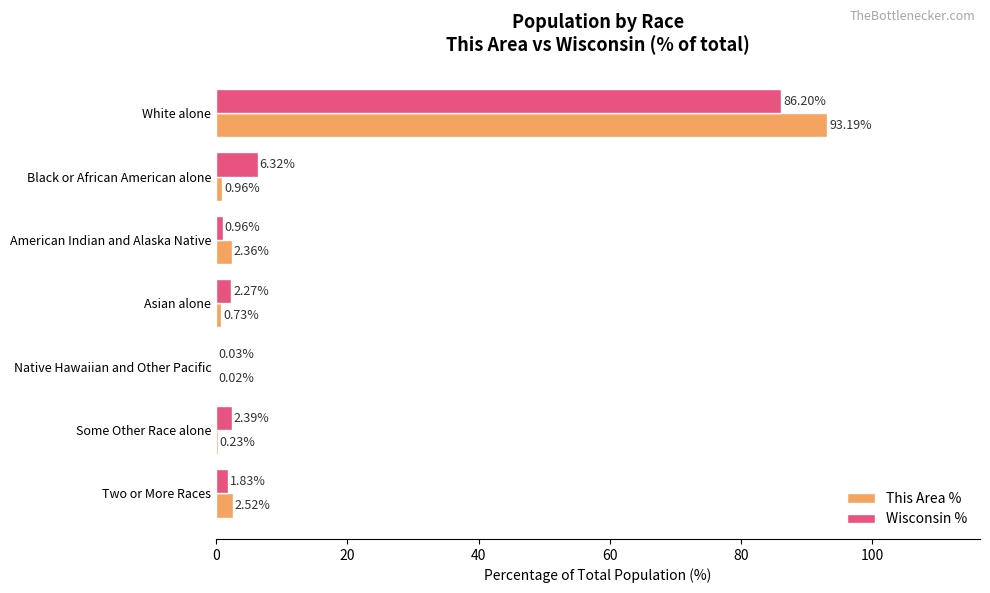

What is the sum of the This Area % values at Two or More Races and White alone?

95.7